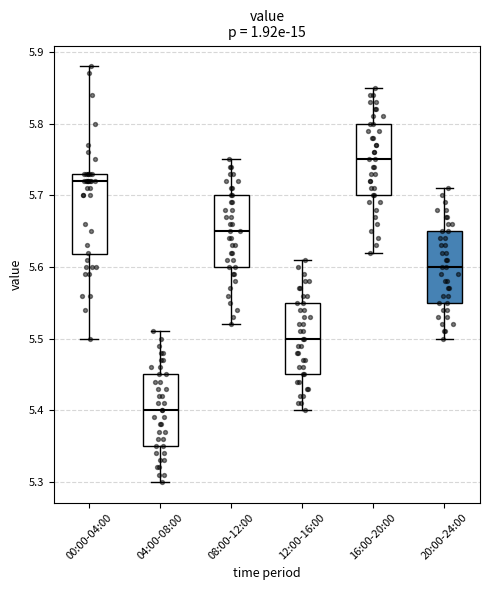

Reading left to right, read every box against the y-axis: the position of its median line, the range the box covers, and the ends of its whiskers. The values are not printed on the chart, so give them approximately, as read against the axis.

00:00-04:00: median 5.72, box 5.62 to 5.73, whiskers 5.50 to 5.88
04:00-08:00: median 5.40, box 5.35 to 5.45, whiskers 5.30 to 5.51
08:00-12:00: median 5.65, box 5.60 to 5.70, whiskers 5.52 to 5.75
12:00-16:00: median 5.50, box 5.45 to 5.55, whiskers 5.40 to 5.61
16:00-20:00: median 5.75, box 5.70 to 5.80, whiskers 5.62 to 5.85
20:00-24:00: median 5.60, box 5.55 to 5.65, whiskers 5.50 to 5.71